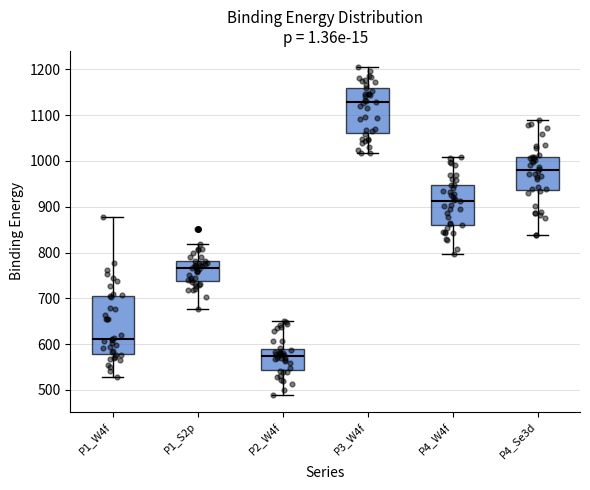

Reading left to right, read every box against the y-axis: the position of its median line, the range the box covers, and the ends of its whiskers. The values are not printed on the chart, so give them approximately, as read against the axis.

P1_W4f: median 610, box 580 to 700, whiskers 530 to 880
P1_S2p: median 770, box 740 to 780, whiskers 680 to 820
P2_W4f: median 580, box 540 to 590, whiskers 490 to 650
P3_W4f: median 1130, box 1060 to 1160, whiskers 1020 to 1200
P4_W4f: median 910, box 860 to 950, whiskers 800 to 1010
P4_Se3d: median 980, box 940 to 1010, whiskers 840 to 1090